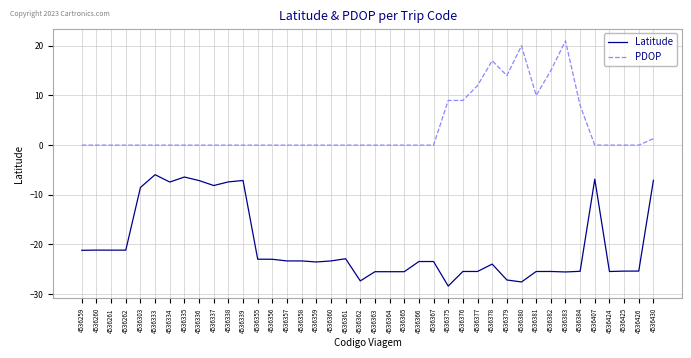

What is the minimum value for Latitude?

-28.4